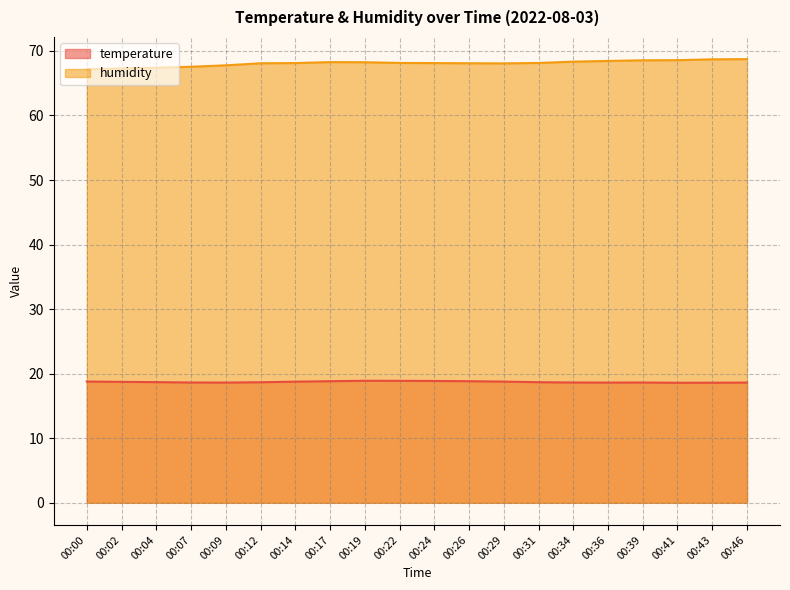

What is the minimum value shown in the chart?

18.6